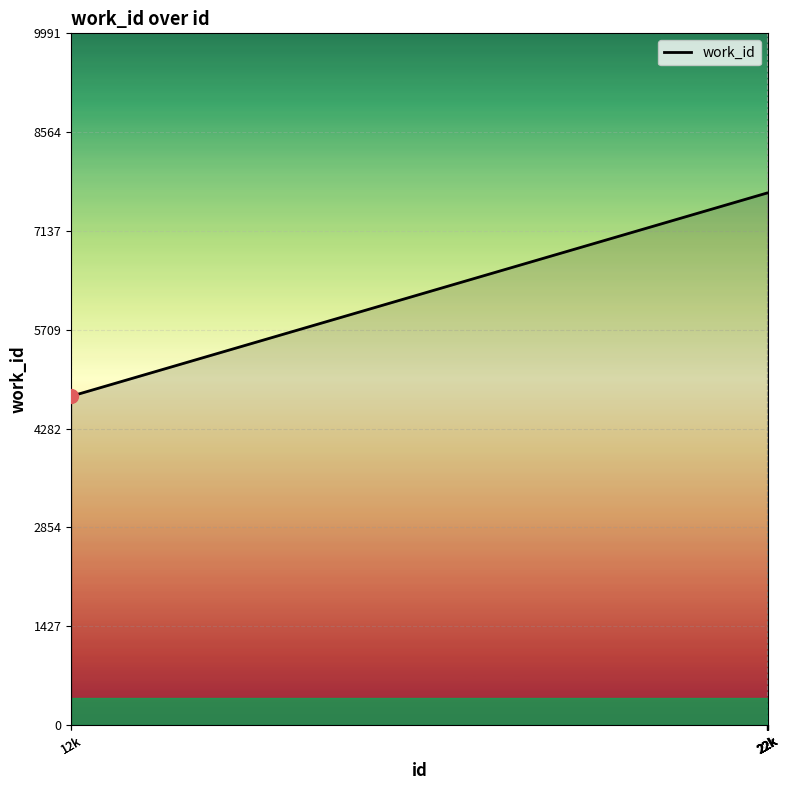

List the labels in order of value, smallest first.

12k, 12k, 22k, 22k, 22k, 22k, 22k, 22k, 22k, 22k